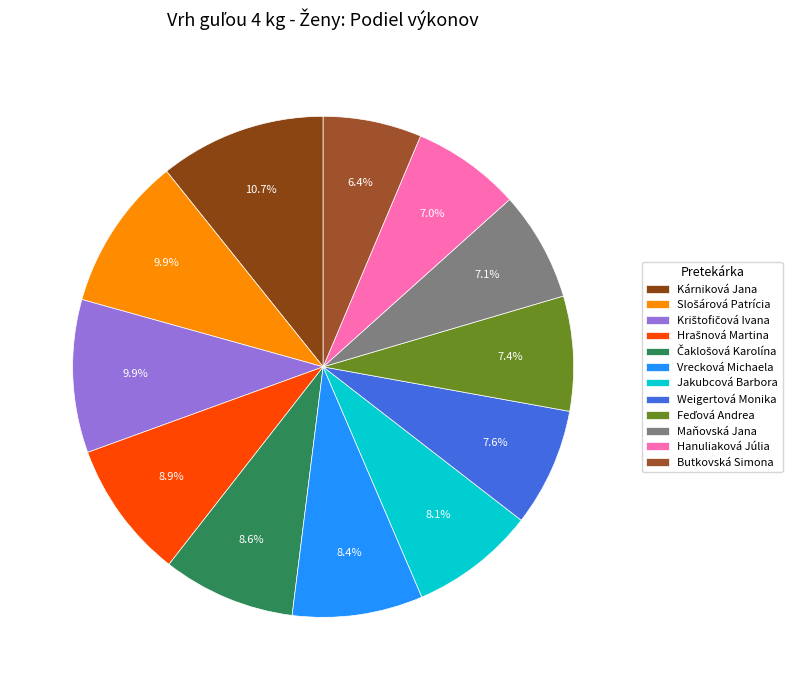

Does any single category account for the majority?

No